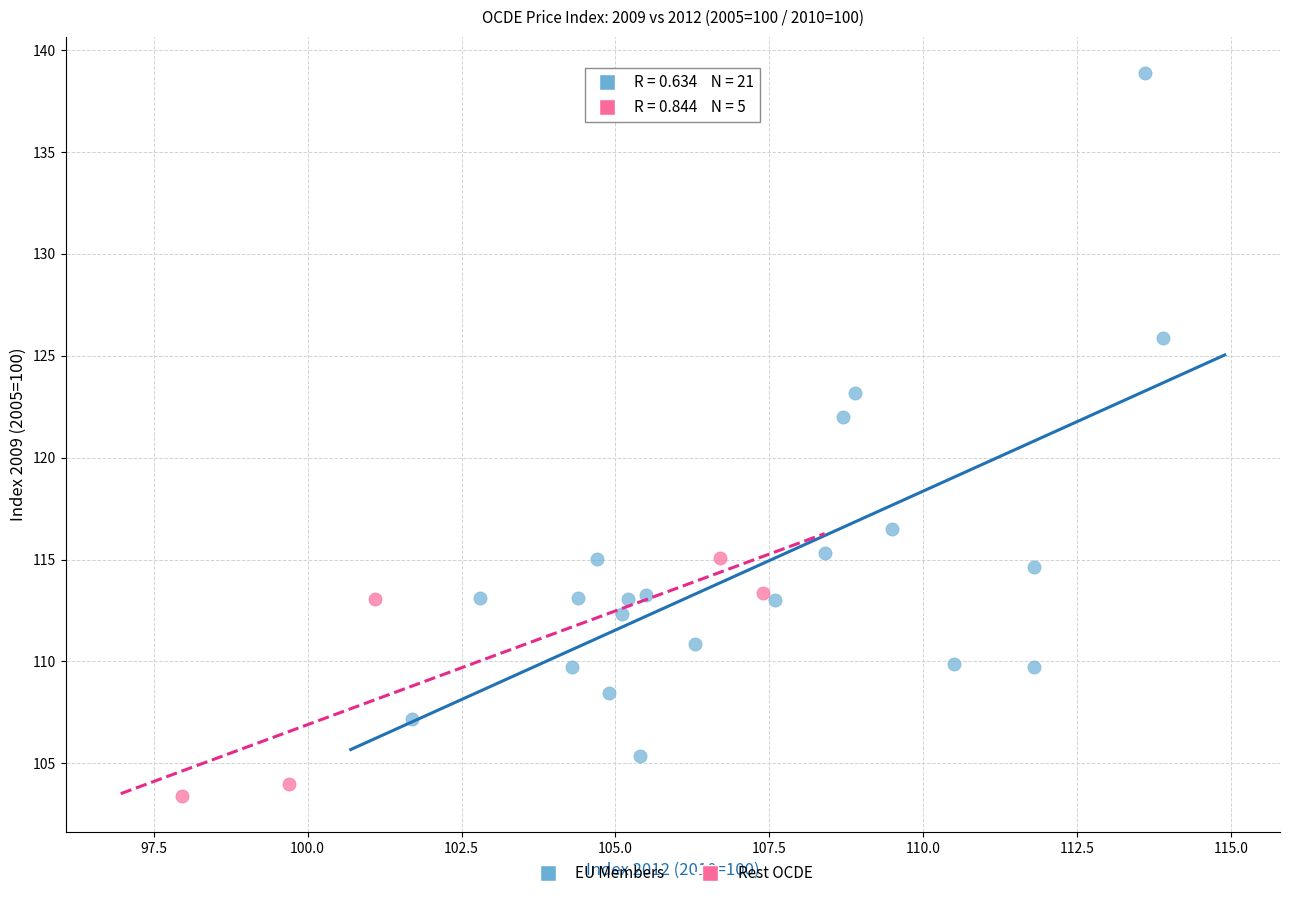

Which series has the widest spread of Y values?

EU Members